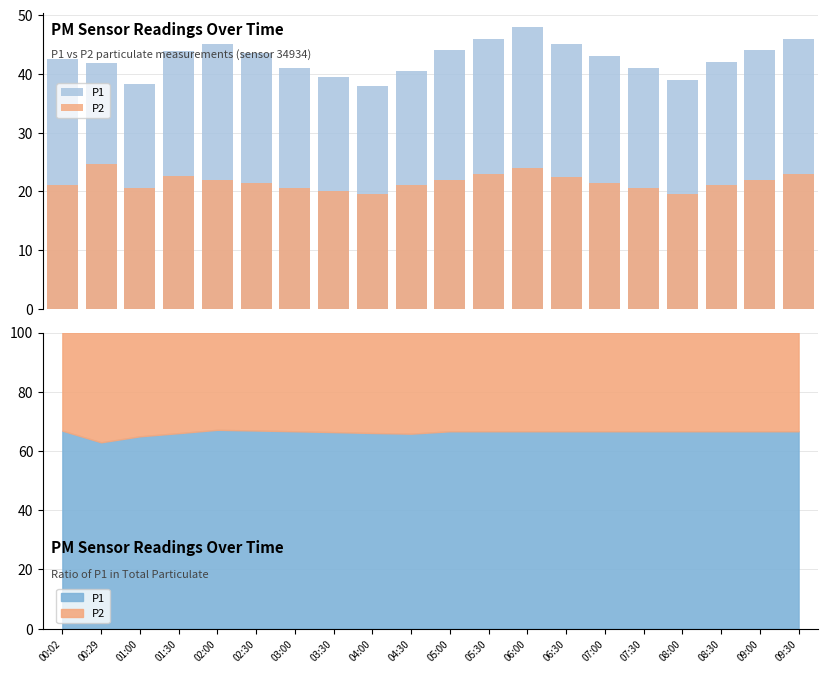

Which series has the largest total across all categories?

P1